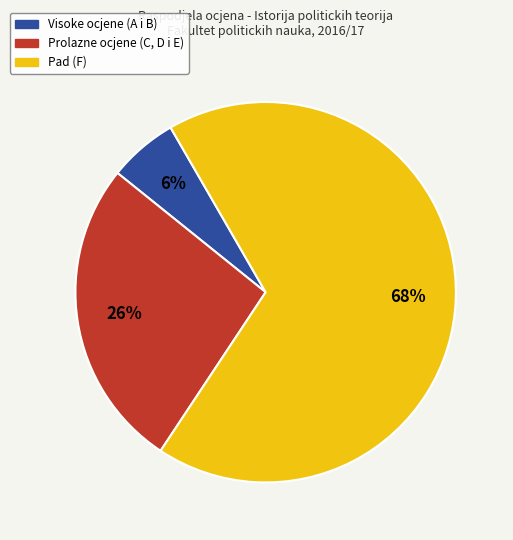

Rank the categories by value from highest to lowest.

Pad (F), Prolazne ocjene (C, D i E), Visoke ocjene (A i B)